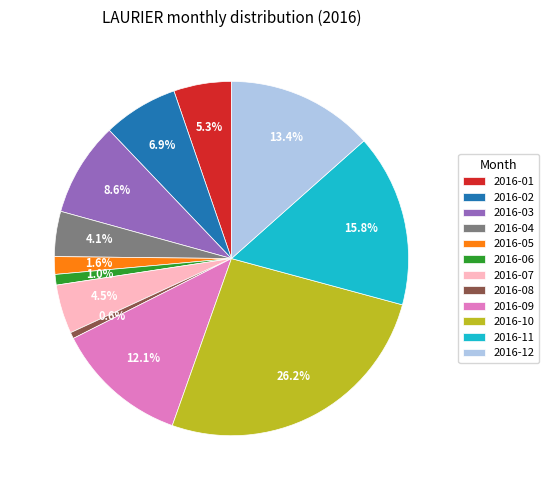

Which category has the biggest portion of the pie?

2016-10